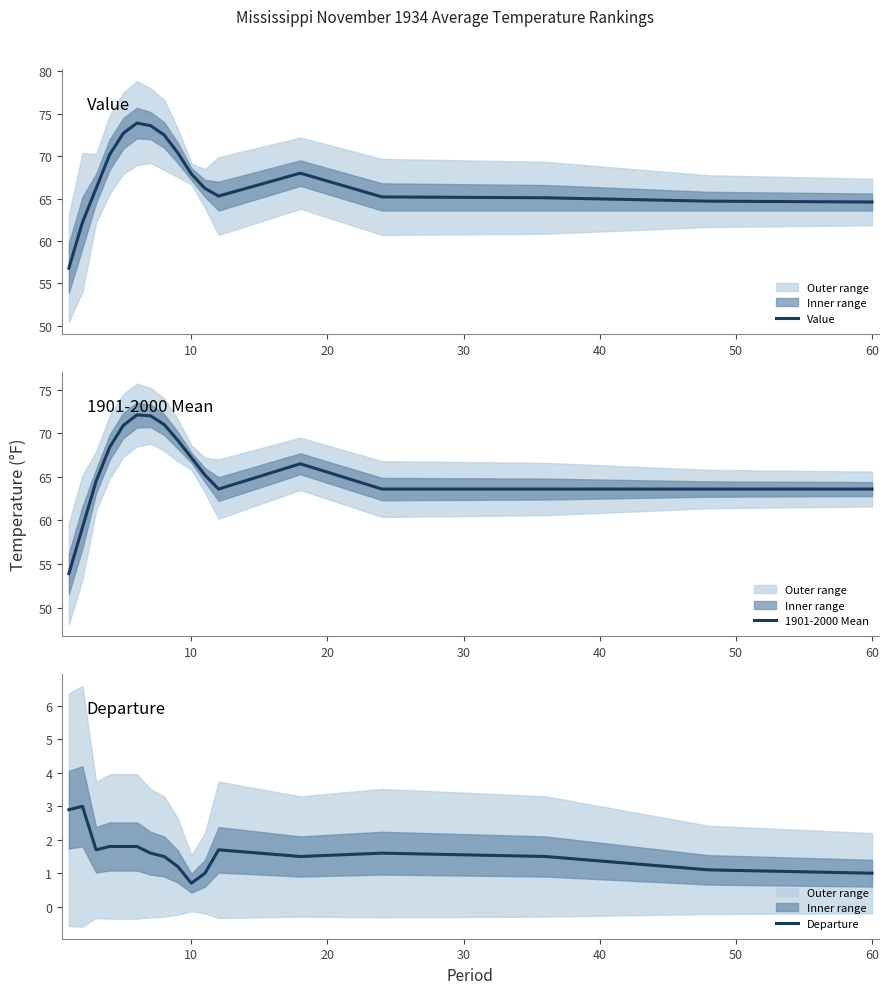

True or false: Departure and Value intersect in this chart.

False